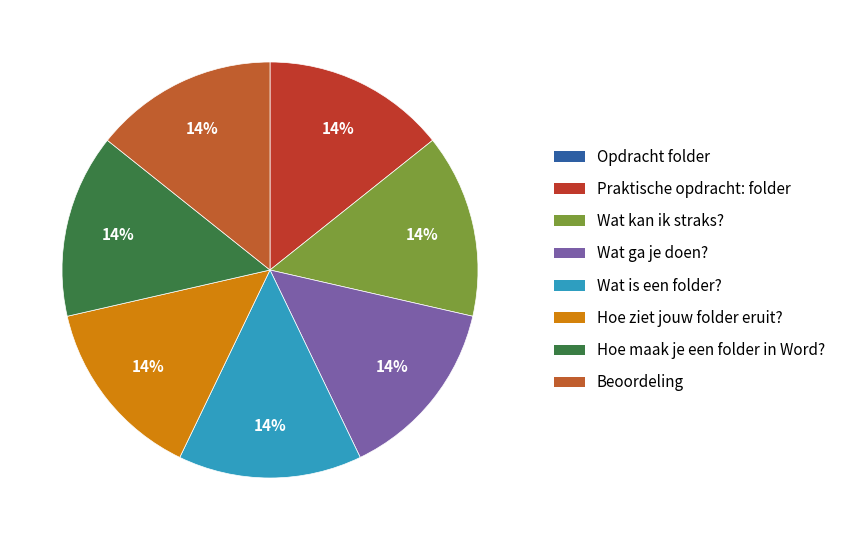

To the nearest percent, what is the difference between the largest and smallest slice percentages?

14%